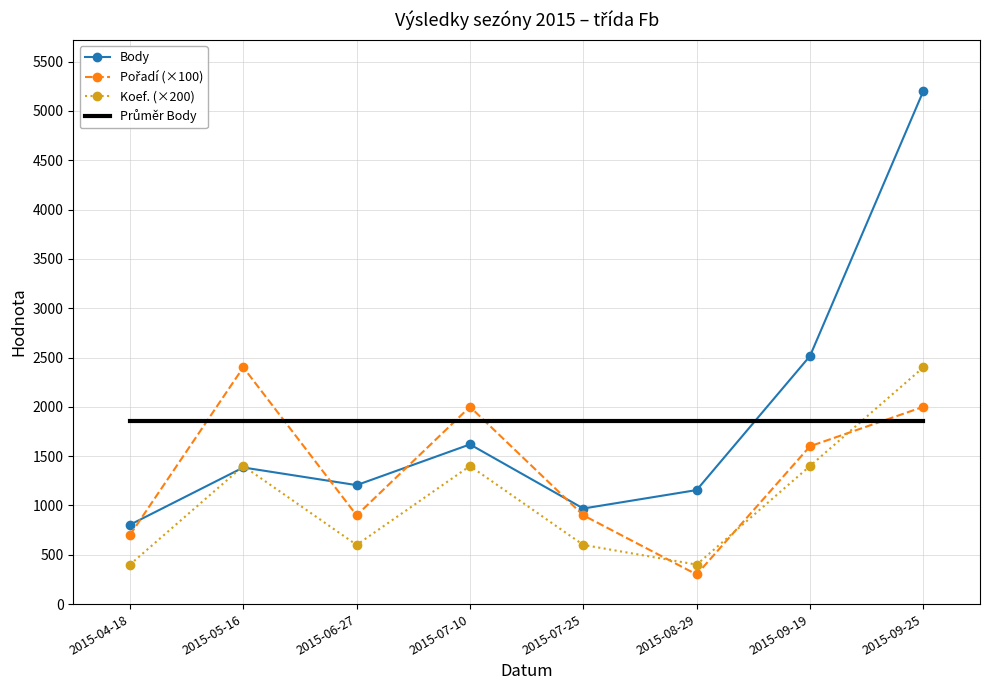

At which category is the sum across all series the highest?

2015-09-25